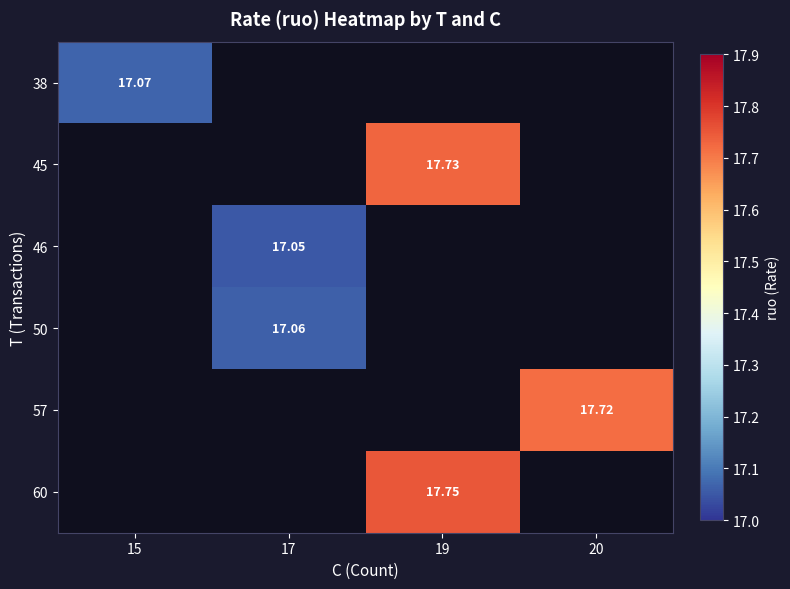

Count the number of data series in this chart.

6